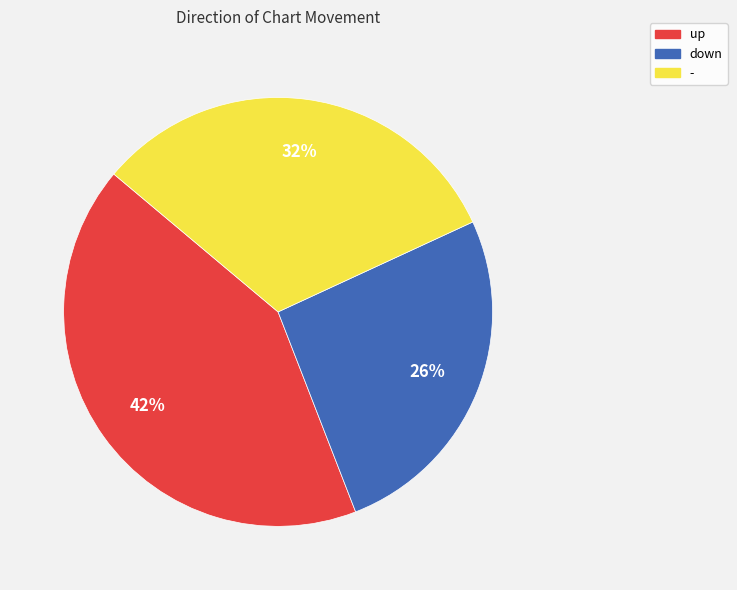

Is it true that up is 32% of the pie?

False